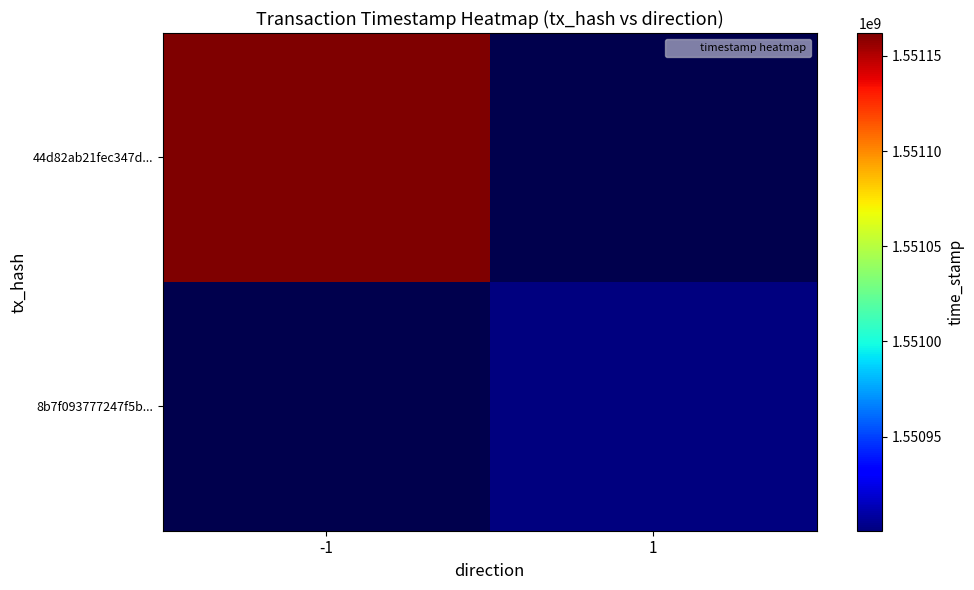

At how many categories does at least one series exceed 1551015111?

1